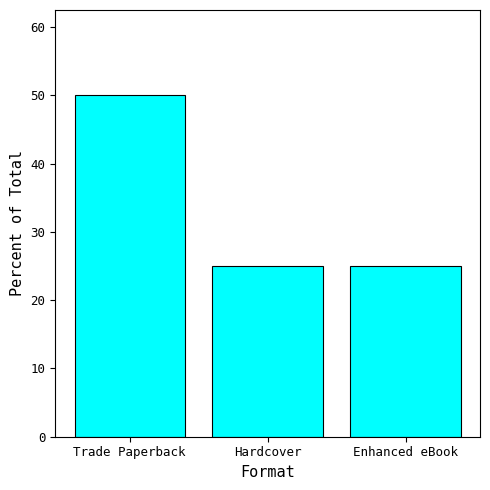

What is the value of the 2nd bar from the left?

25